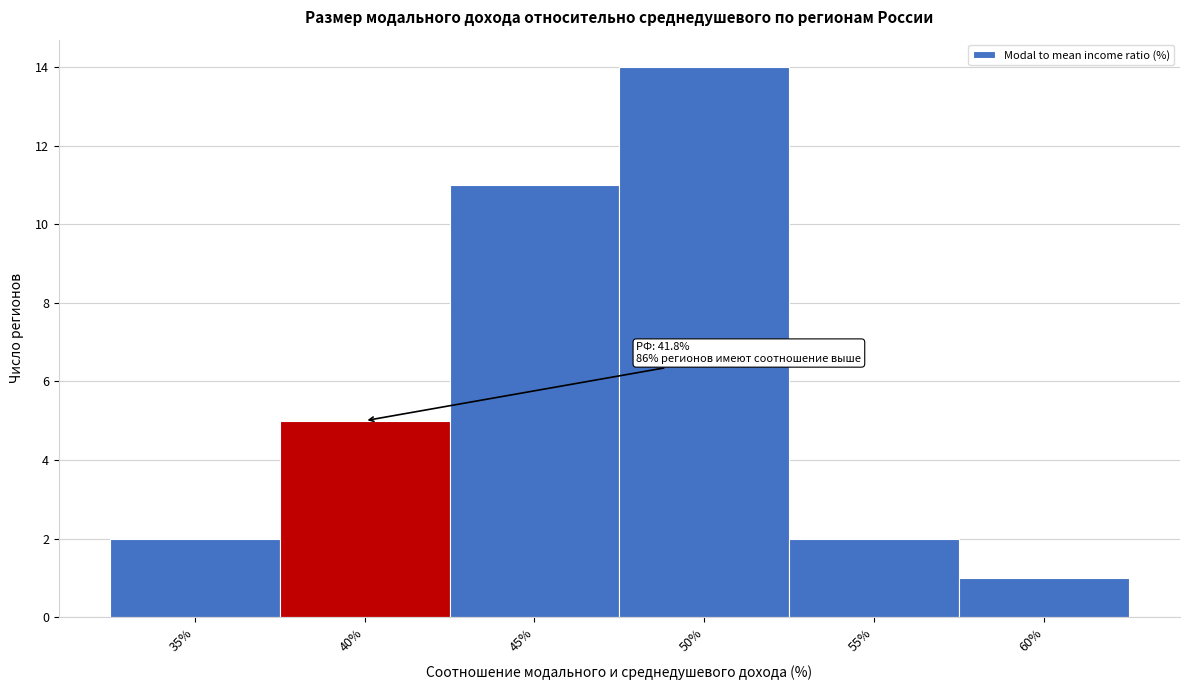

Reading right to left, extract all data points from this chart.

60%=1	55%=2	50%=14	45%=11	40%=5	35%=2